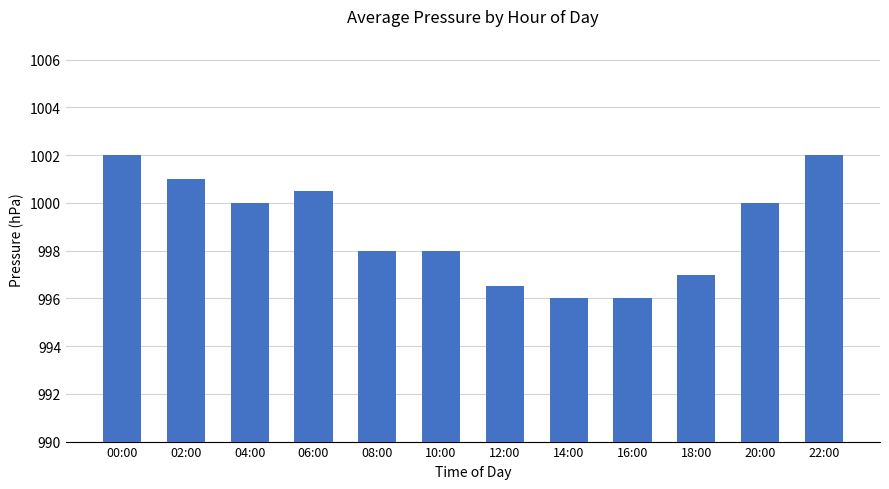

What is the minimum value shown in the chart?

996.0